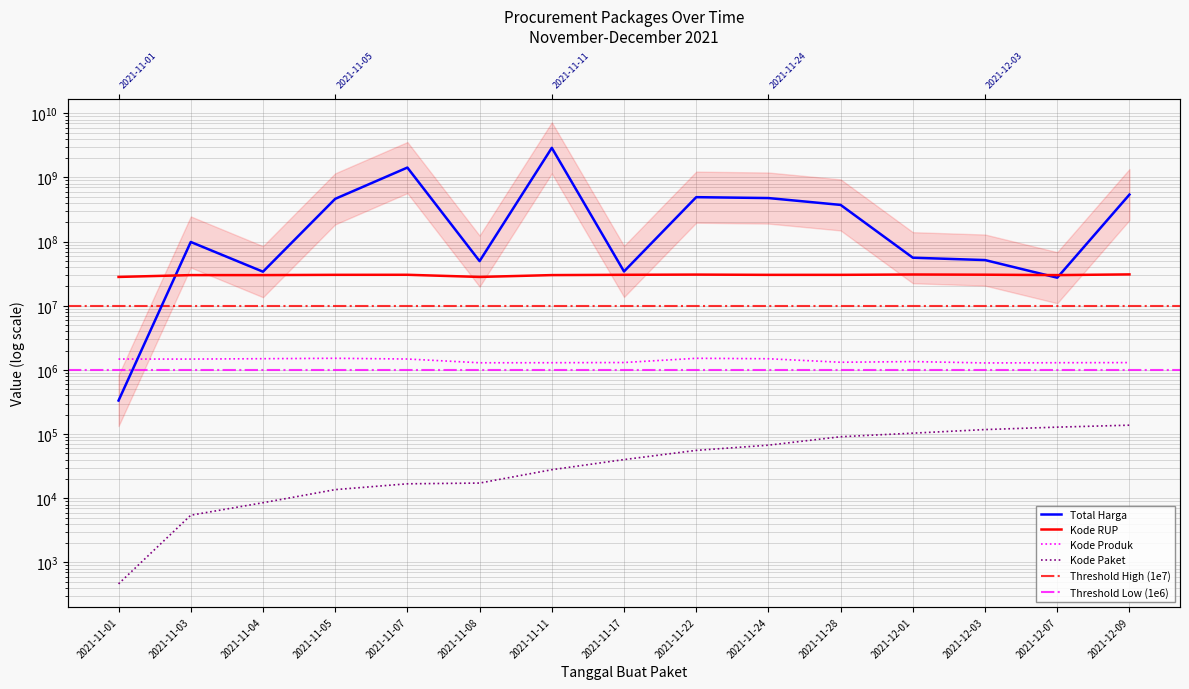

What is the sum of the Kode Paket values at 2021-11-11 and 2021-11-01?

28355